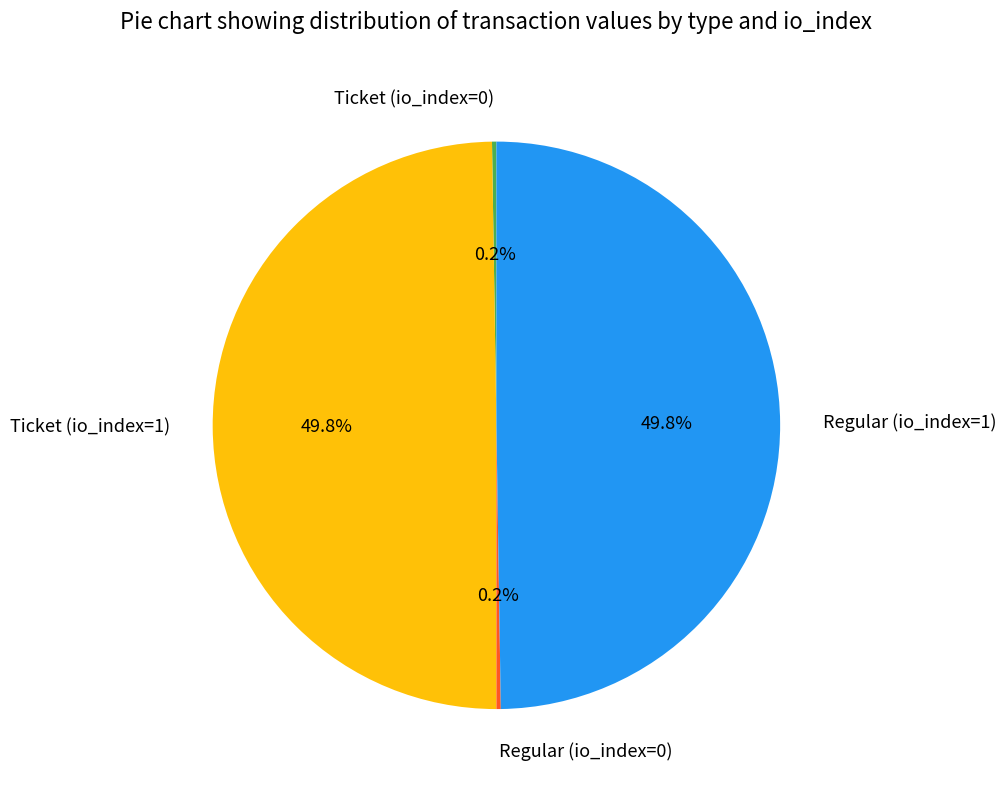

How much of the chart is everything except Ticket (io_index=1)?

50.2%